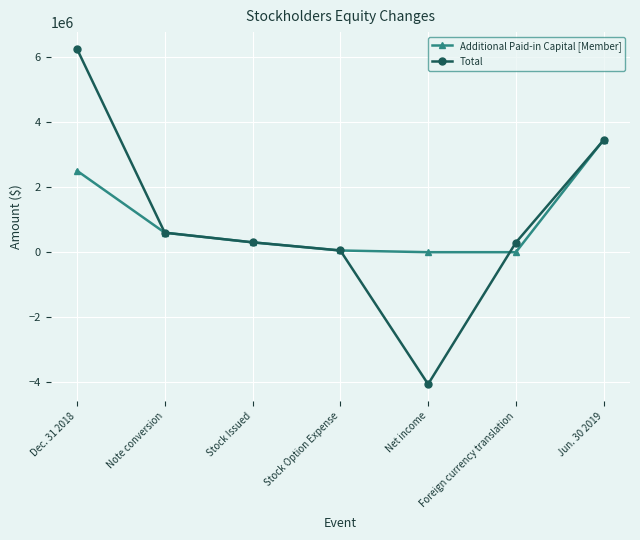

How many negative values does the Total series have?

1